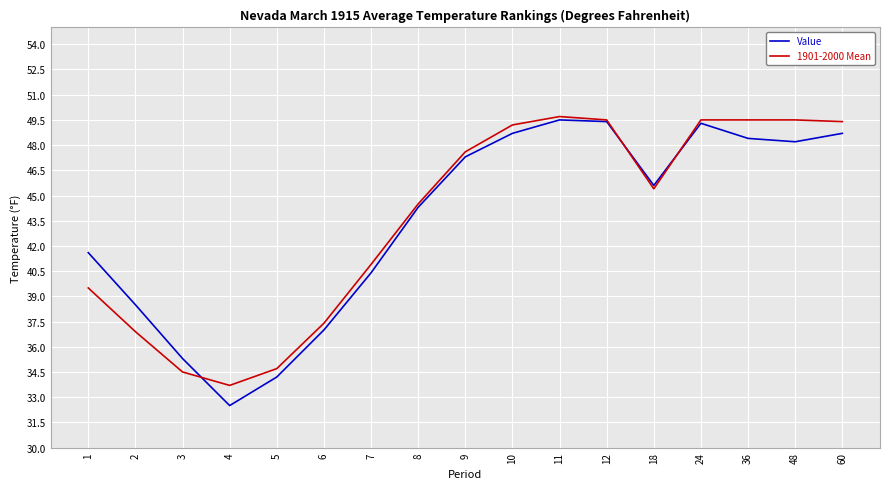

What is the total value across all series at 6?

74.4